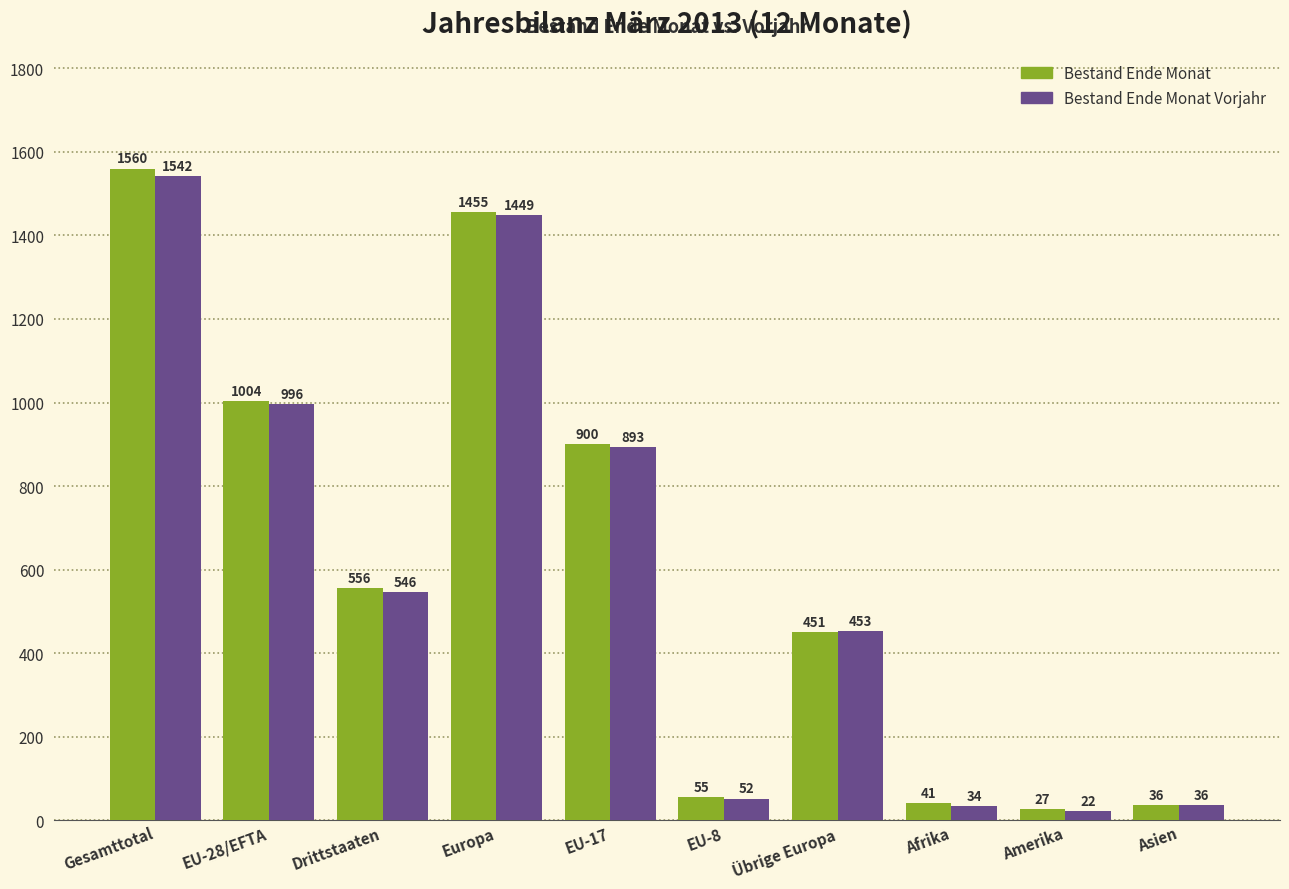

Is the value of Bestand Ende Monat at EU-17 greater than the value of Bestand Ende Monat Vorjahr at EU-28/EFTA?

No